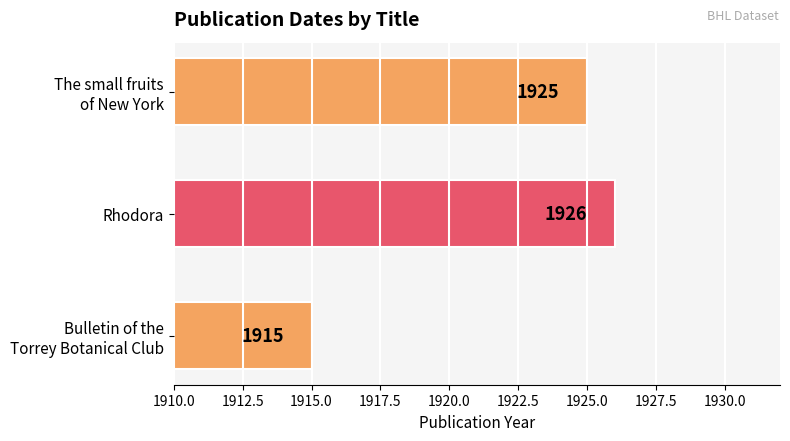

Is it true that the value at Rhodora is 1158?

False